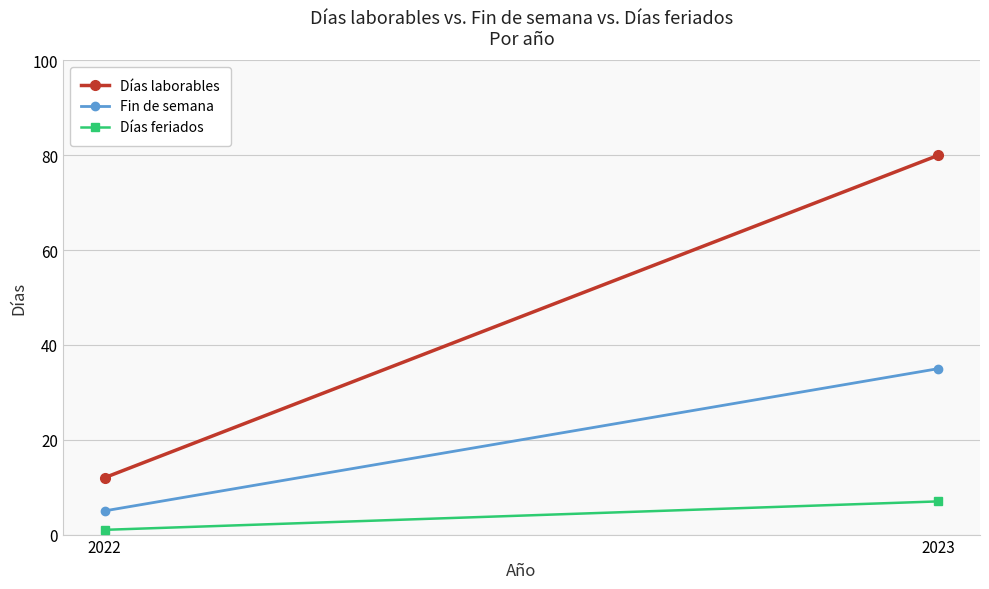

List the series in order of their overall mean, lowest first.

Días feriados, Fin de semana, Días laborables